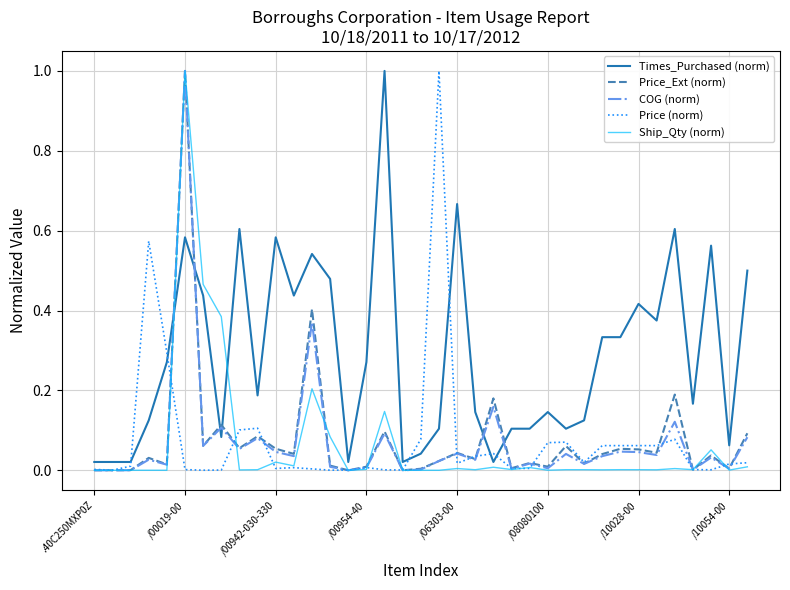

True or false: Price (norm) and Price_Ext (norm) cross at least once.

True